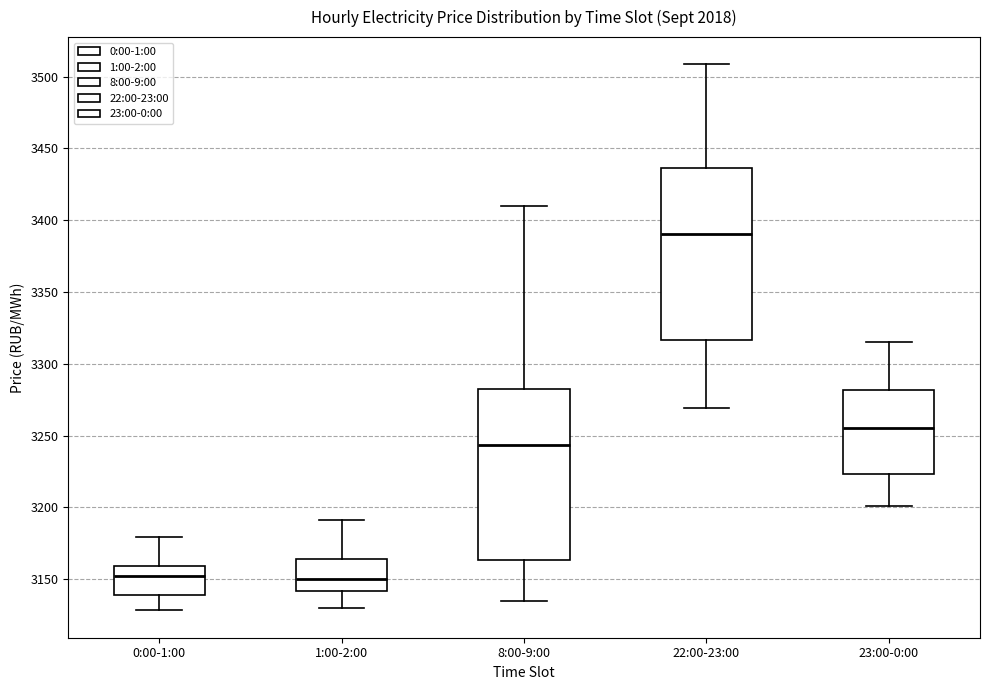

Where does the median line of the box for 23:00-0:00 sit on the y-axis? The values are not printed on the chart, so give them approximately, as read against the axis.

3255